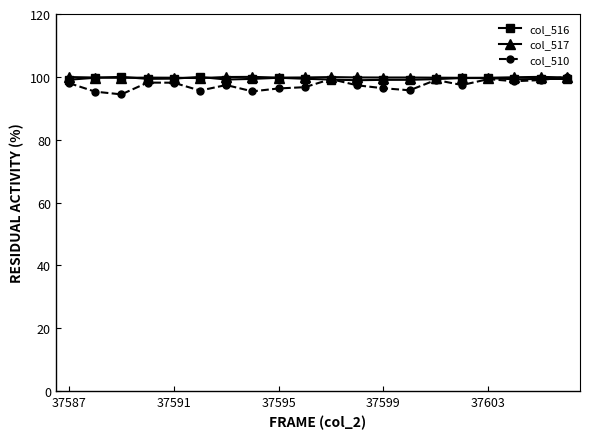

True or false: col_510 has more than 0 points higher than both neighbors.

True